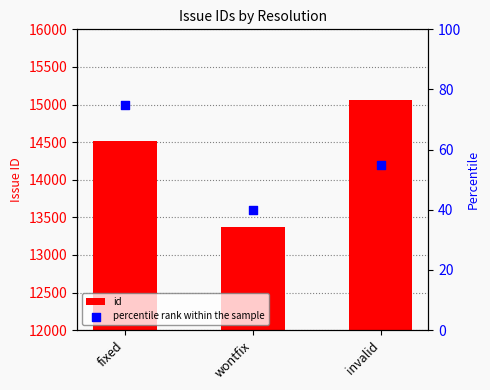

Which series has the largest total across all categories?

id